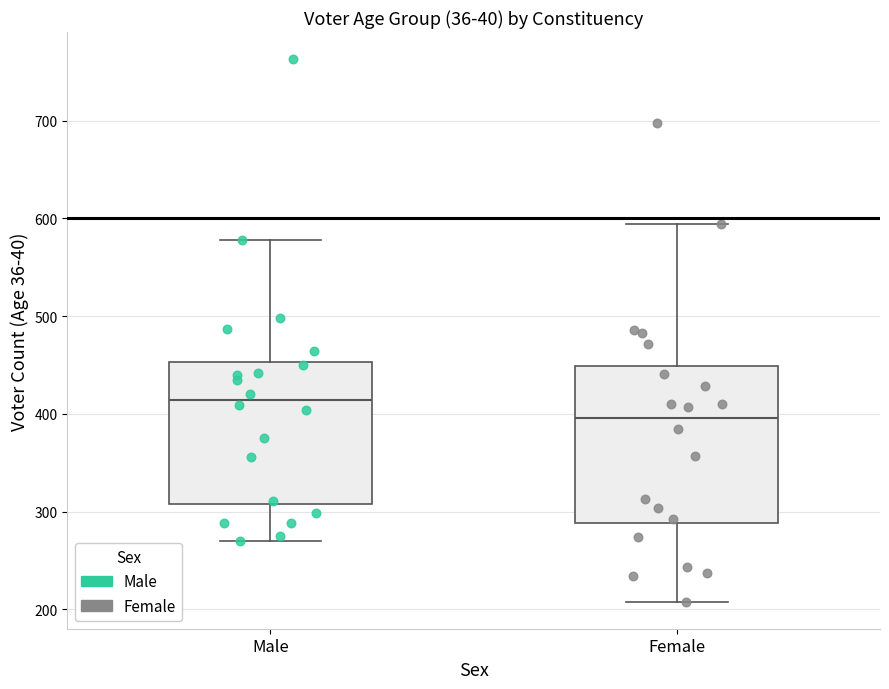

Where is the upper edge of the box for Male on the y-axis? The values are not printed on the chart, so give them approximately, as read against the axis.

450